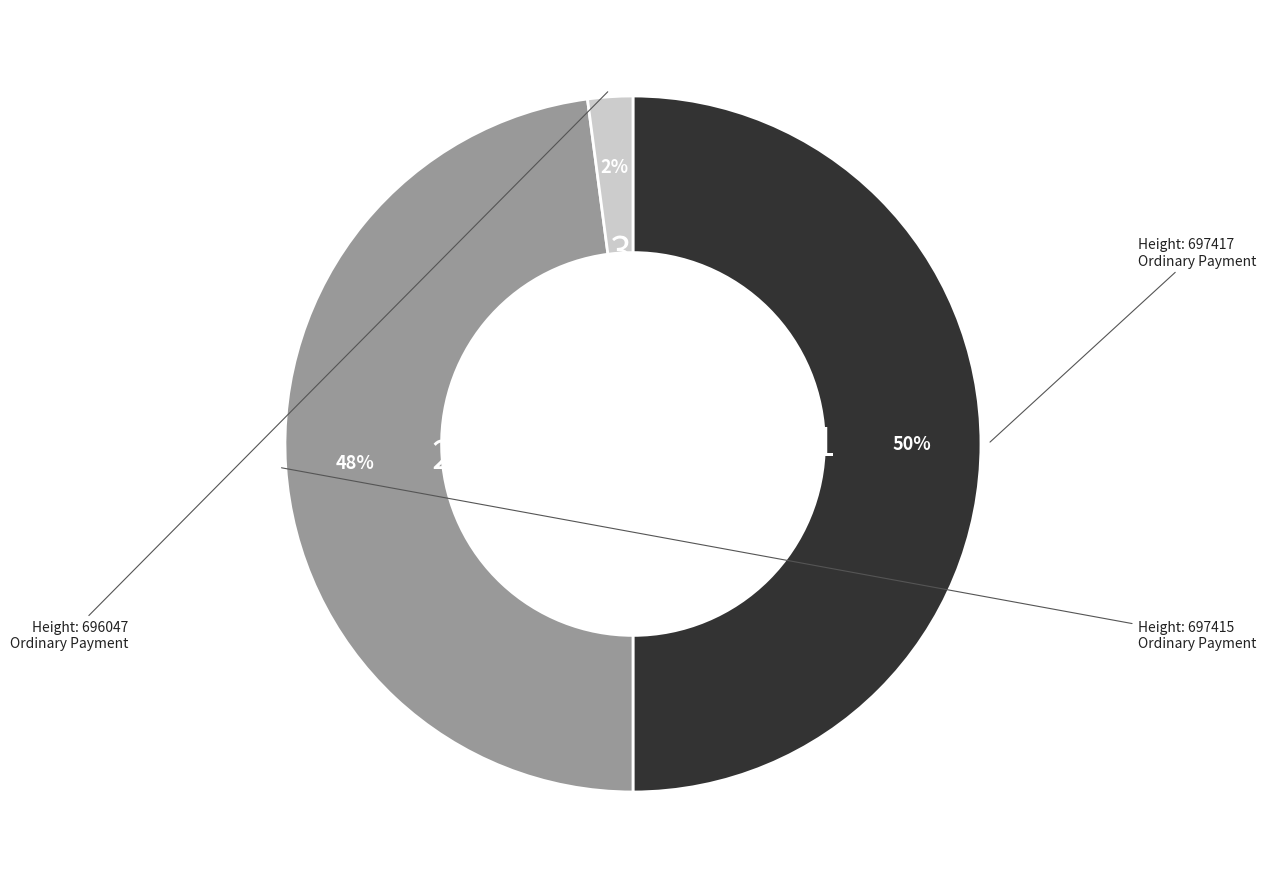

To the nearest percent, what is the average slice percentage?

33%